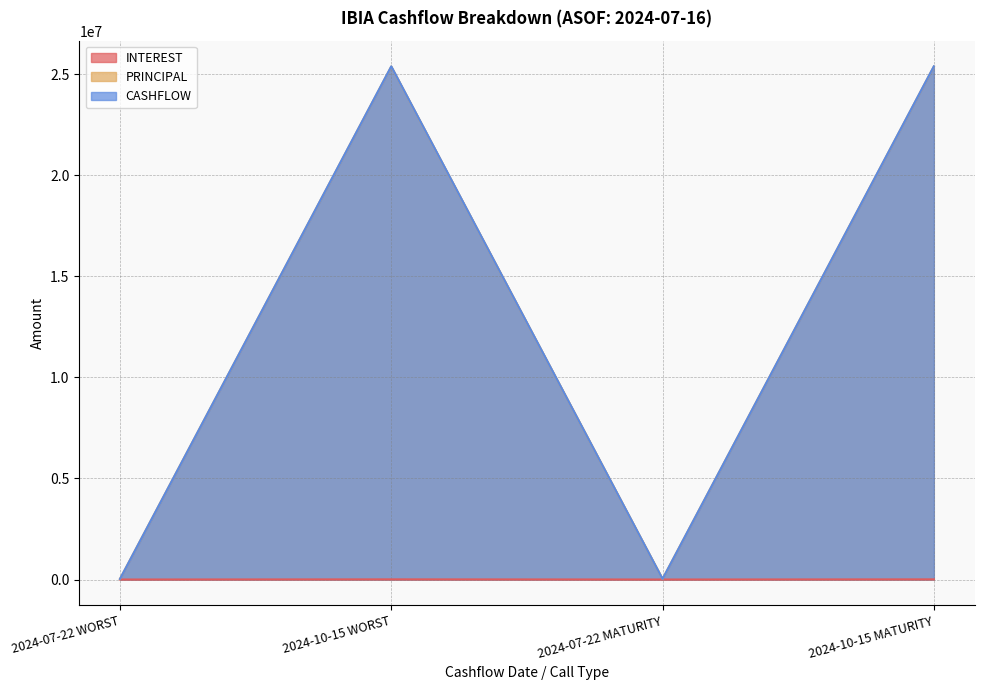

What are all the series names shown in the legend?

INTEREST, PRINCIPAL, CASHFLOW